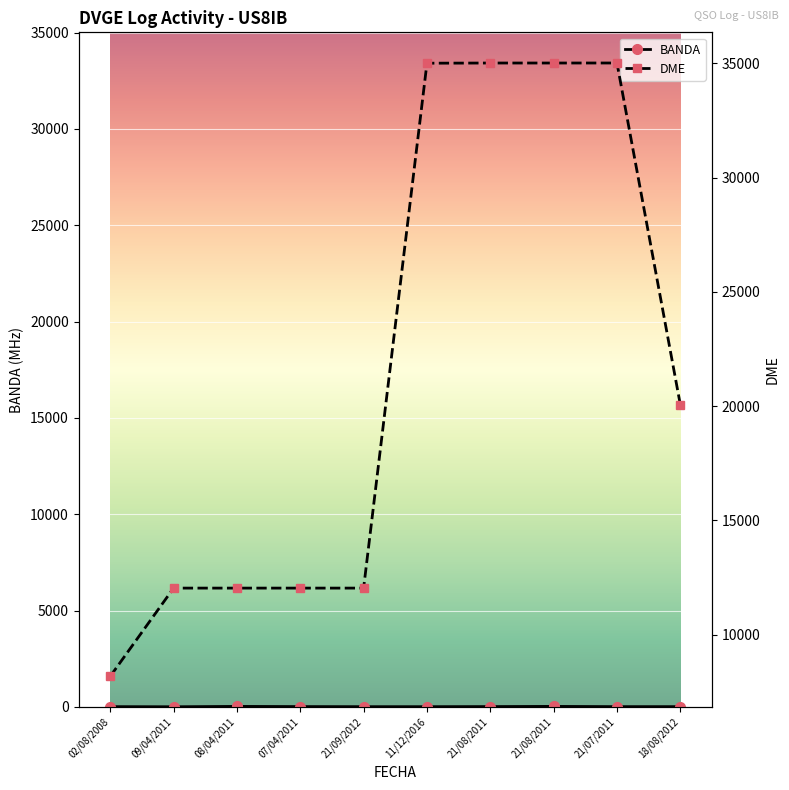

What are all the series names shown in the legend?

BANDA, DME